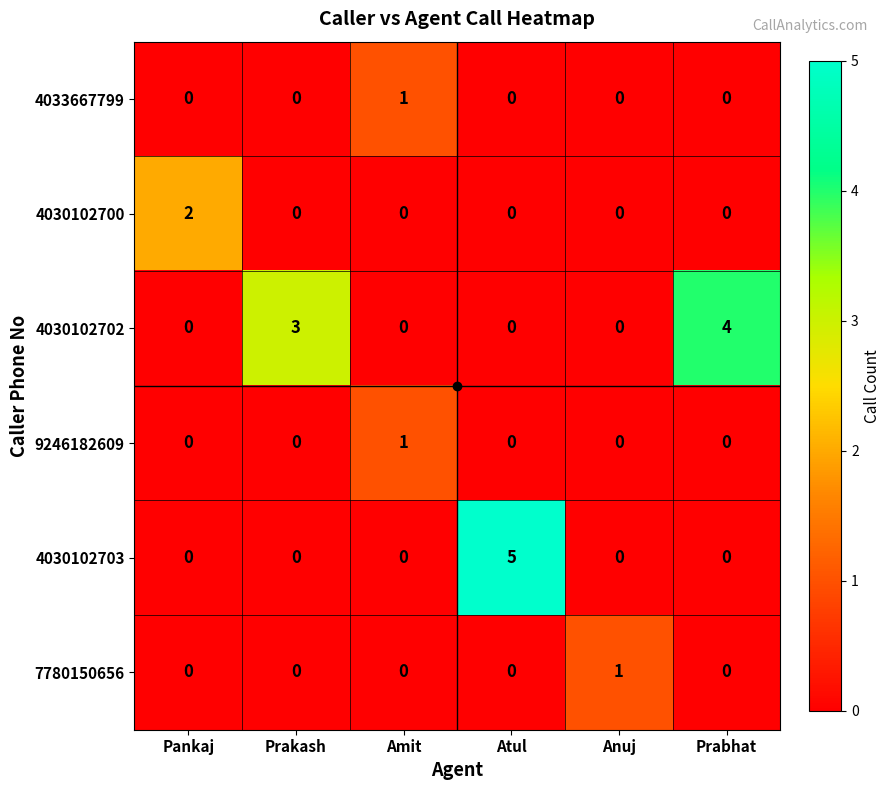

At which category is the sum across all series the highest?

Atul